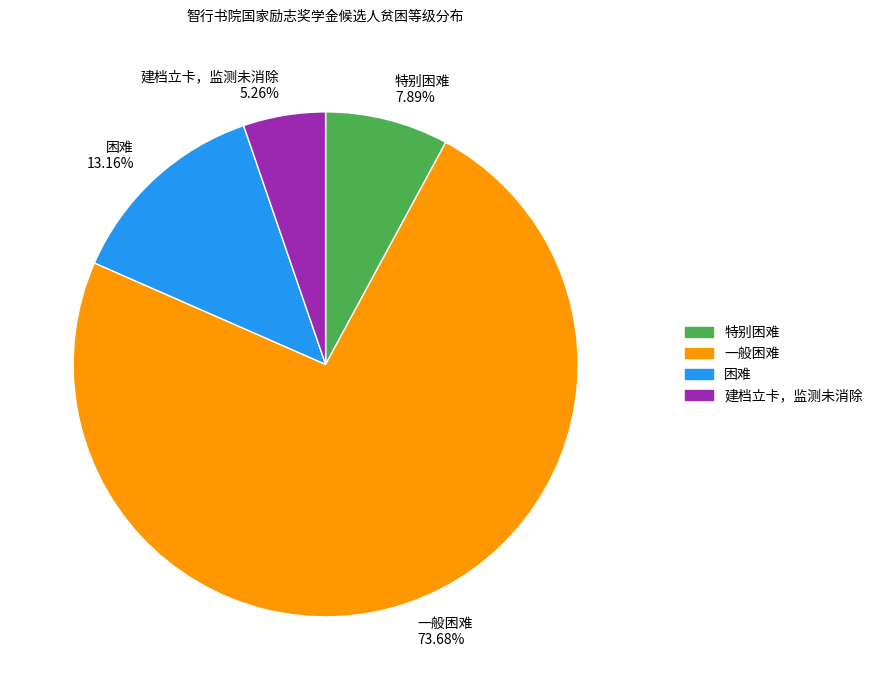

To the nearest percent, what is the difference between the largest and smallest slice percentages?

68%